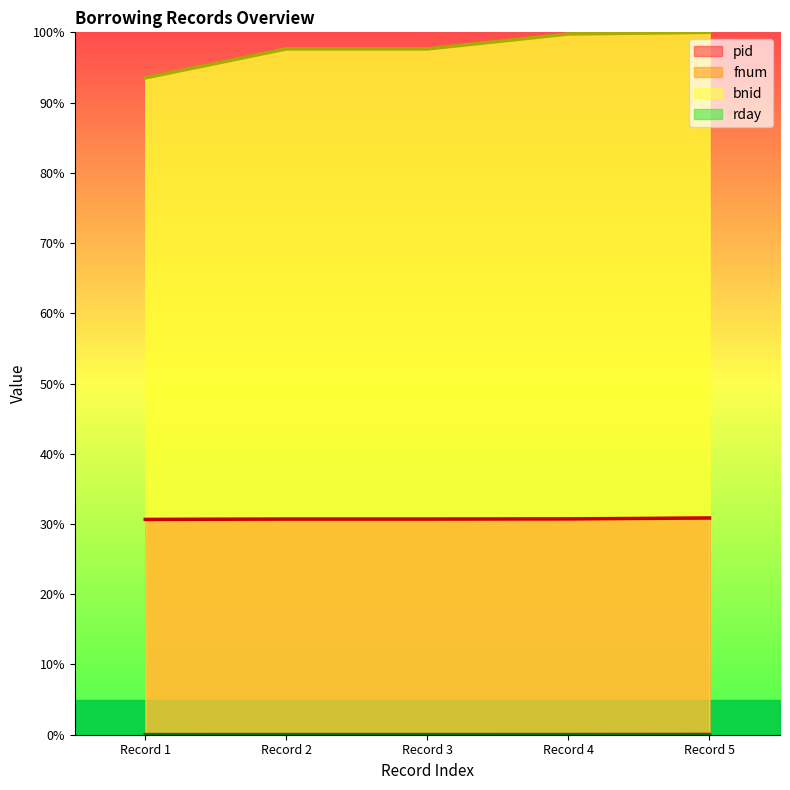

True or false: bnid and rday intersect in this chart.

False